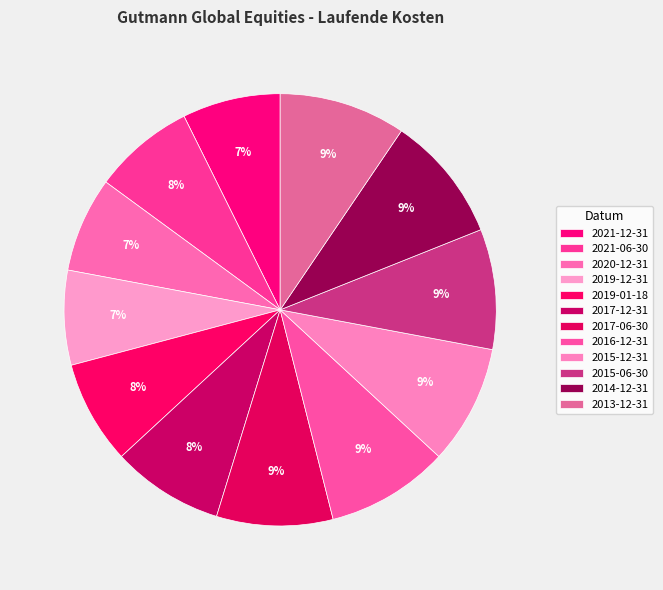

Count the number of slices in the pie.

12